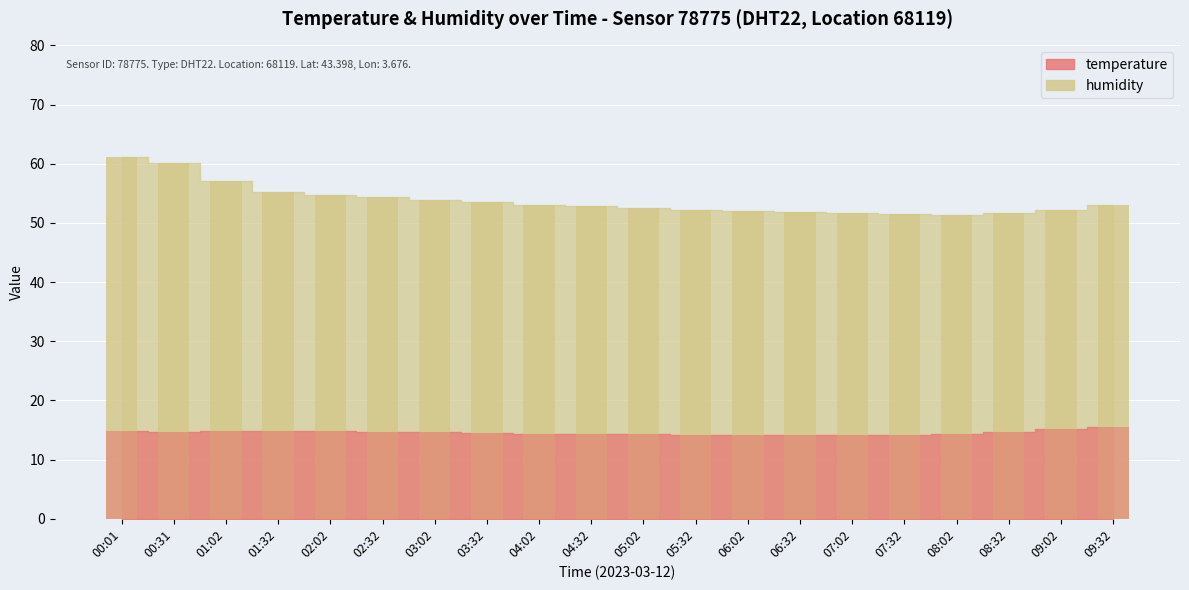

Which series has the widest spread of values?

humidity